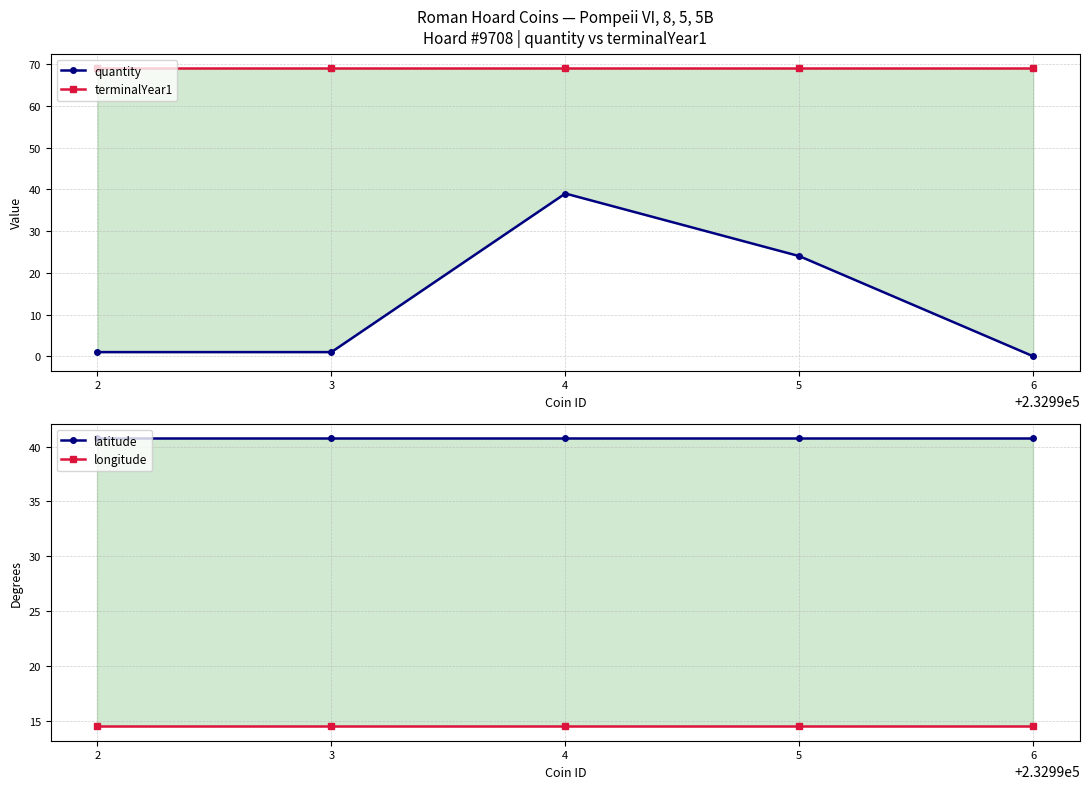

At which category is the sum across all series the highest?

4